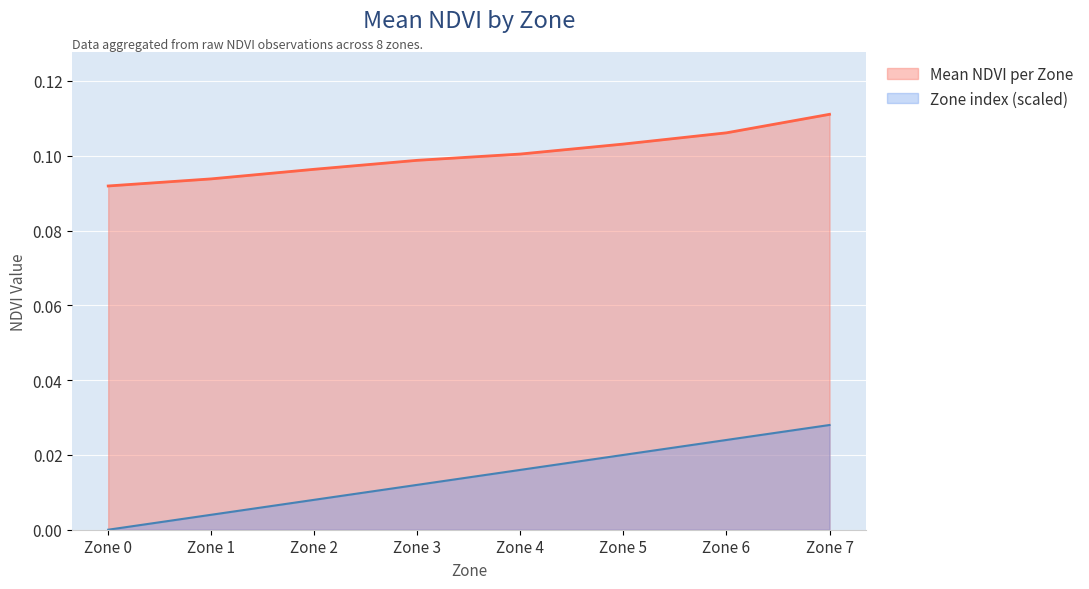

What is the value of the Mean NDVI per Zone point at the 3rd from the left?

0.1